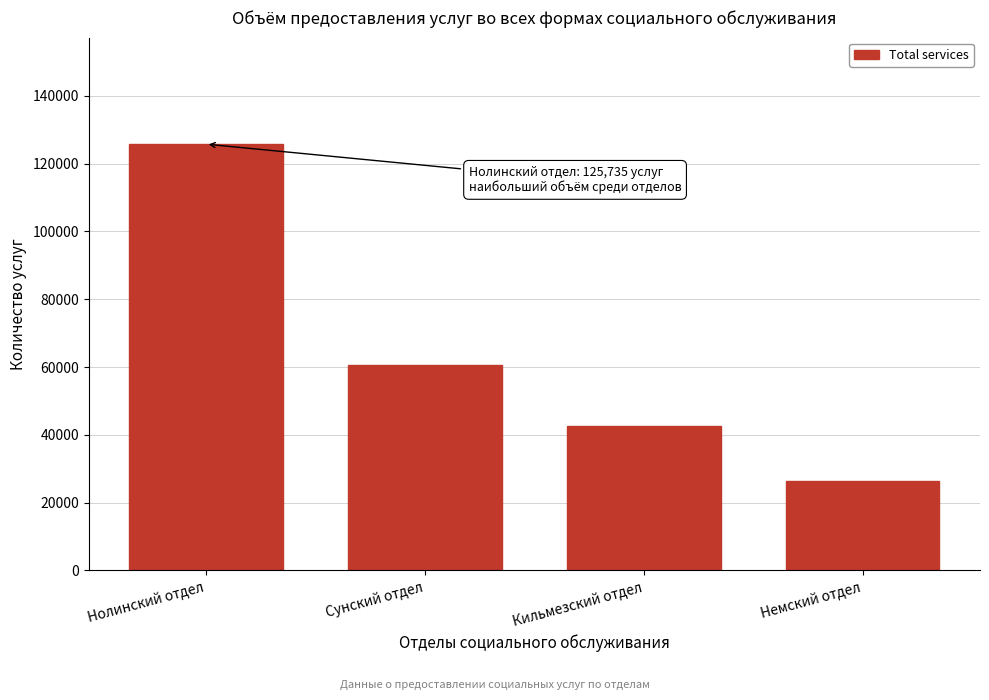

Reading left to right, what are all the values shown in this chart?

Нолинский отдел=125735	Сунский отдел=60518	Кильмезский отдел=42669	Немский отдел=26329